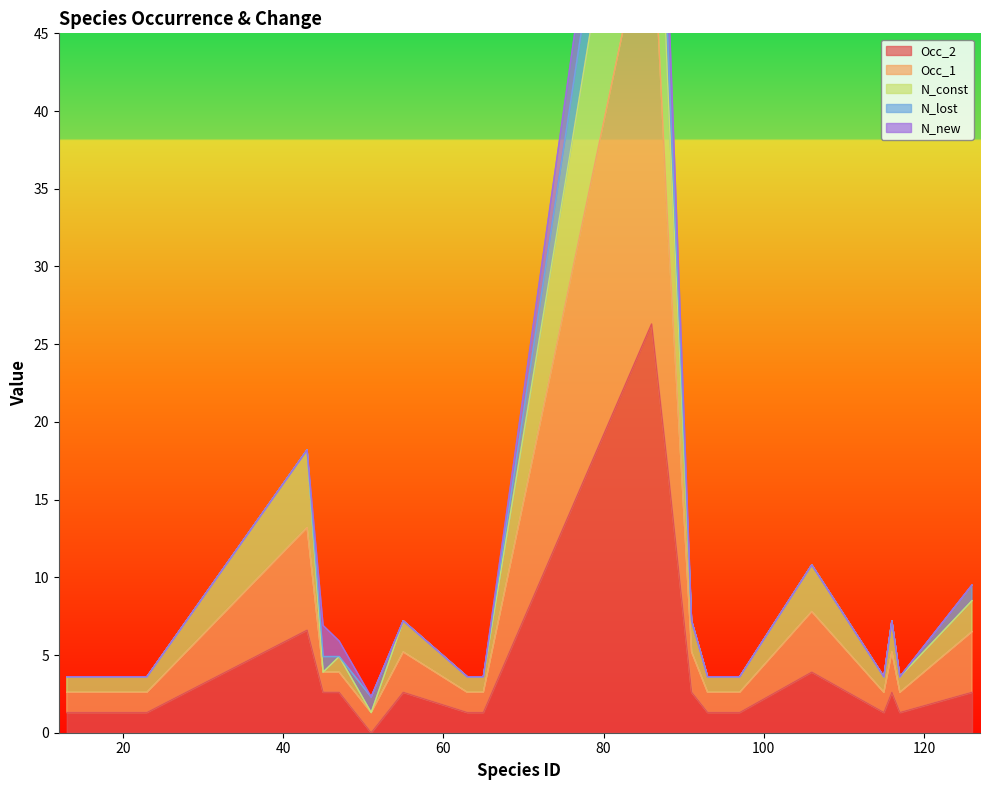

Between 106 and 23, which is larger?

106